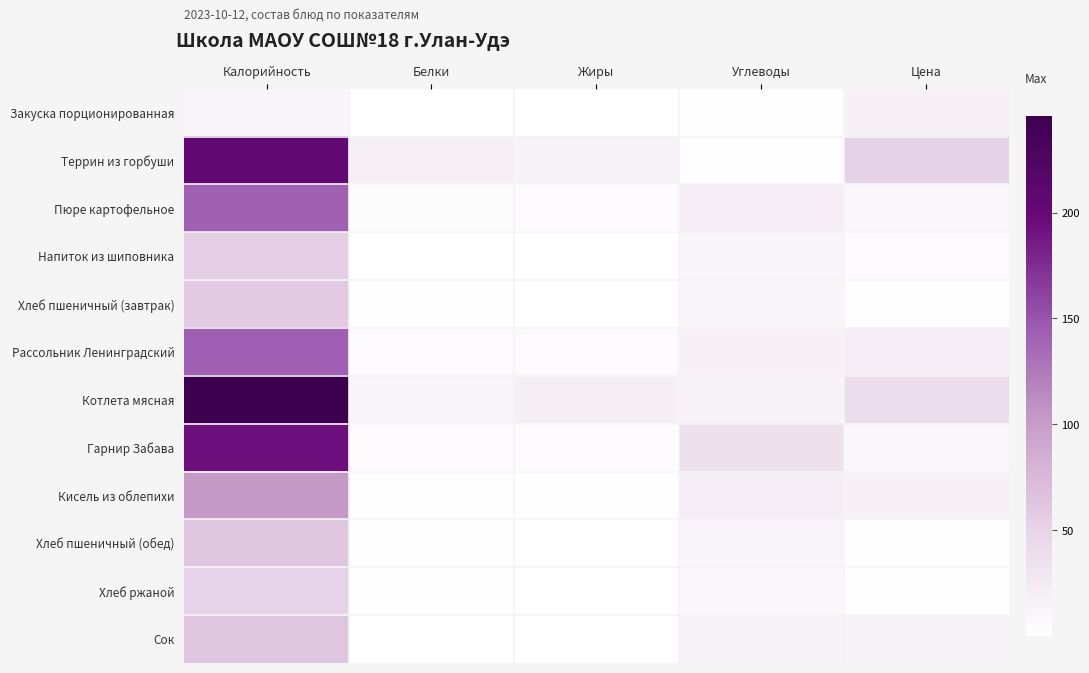

What is the smallest value displayed?

0.1